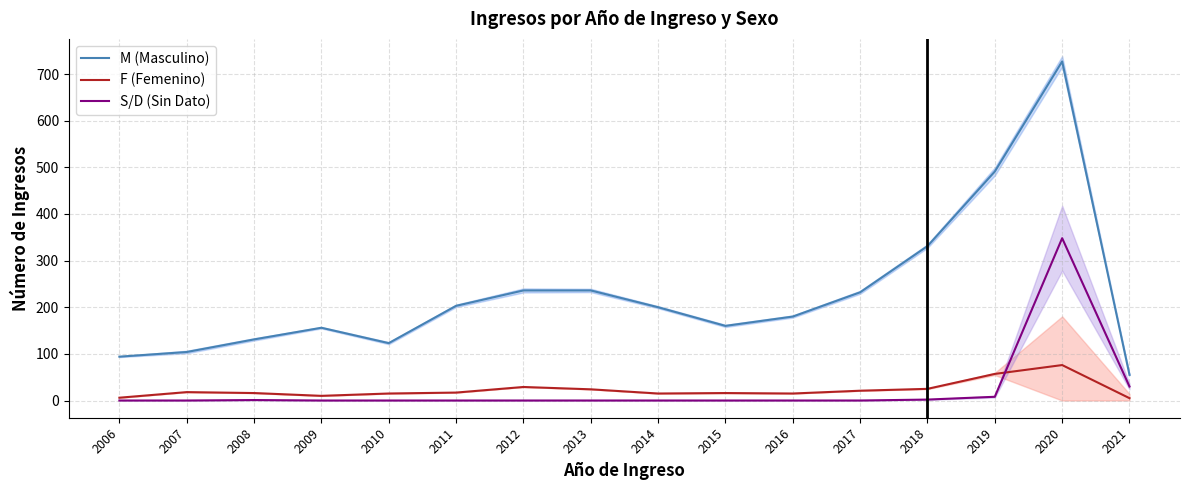

What is the sum of all M (Masculino) values?

3659